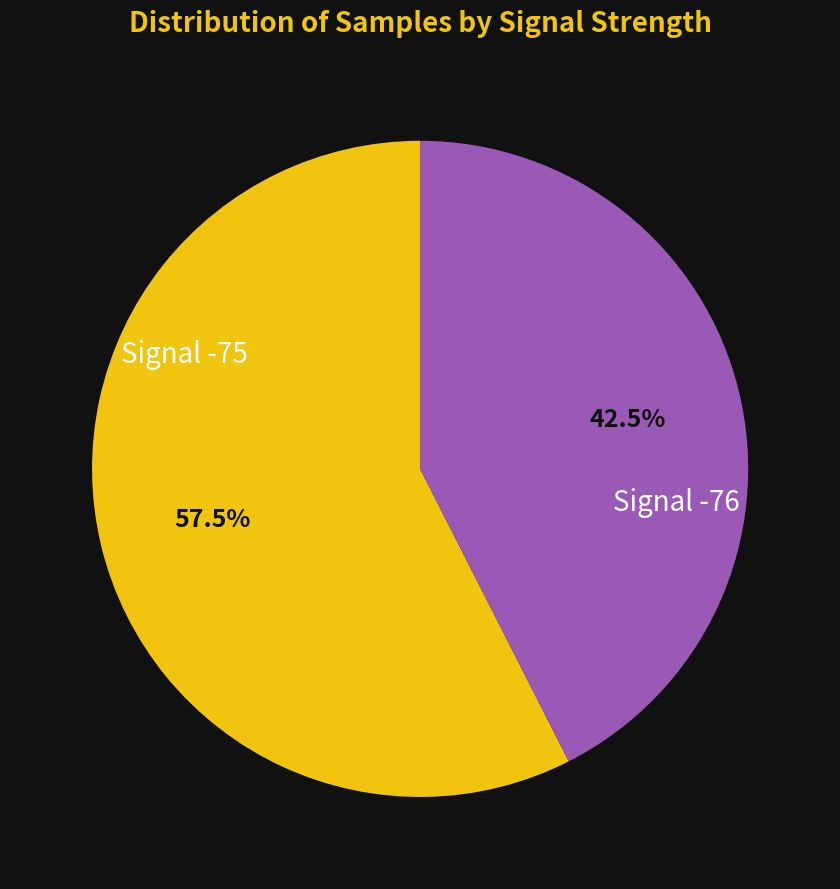

To the nearest percent, what is the average slice percentage?

50%